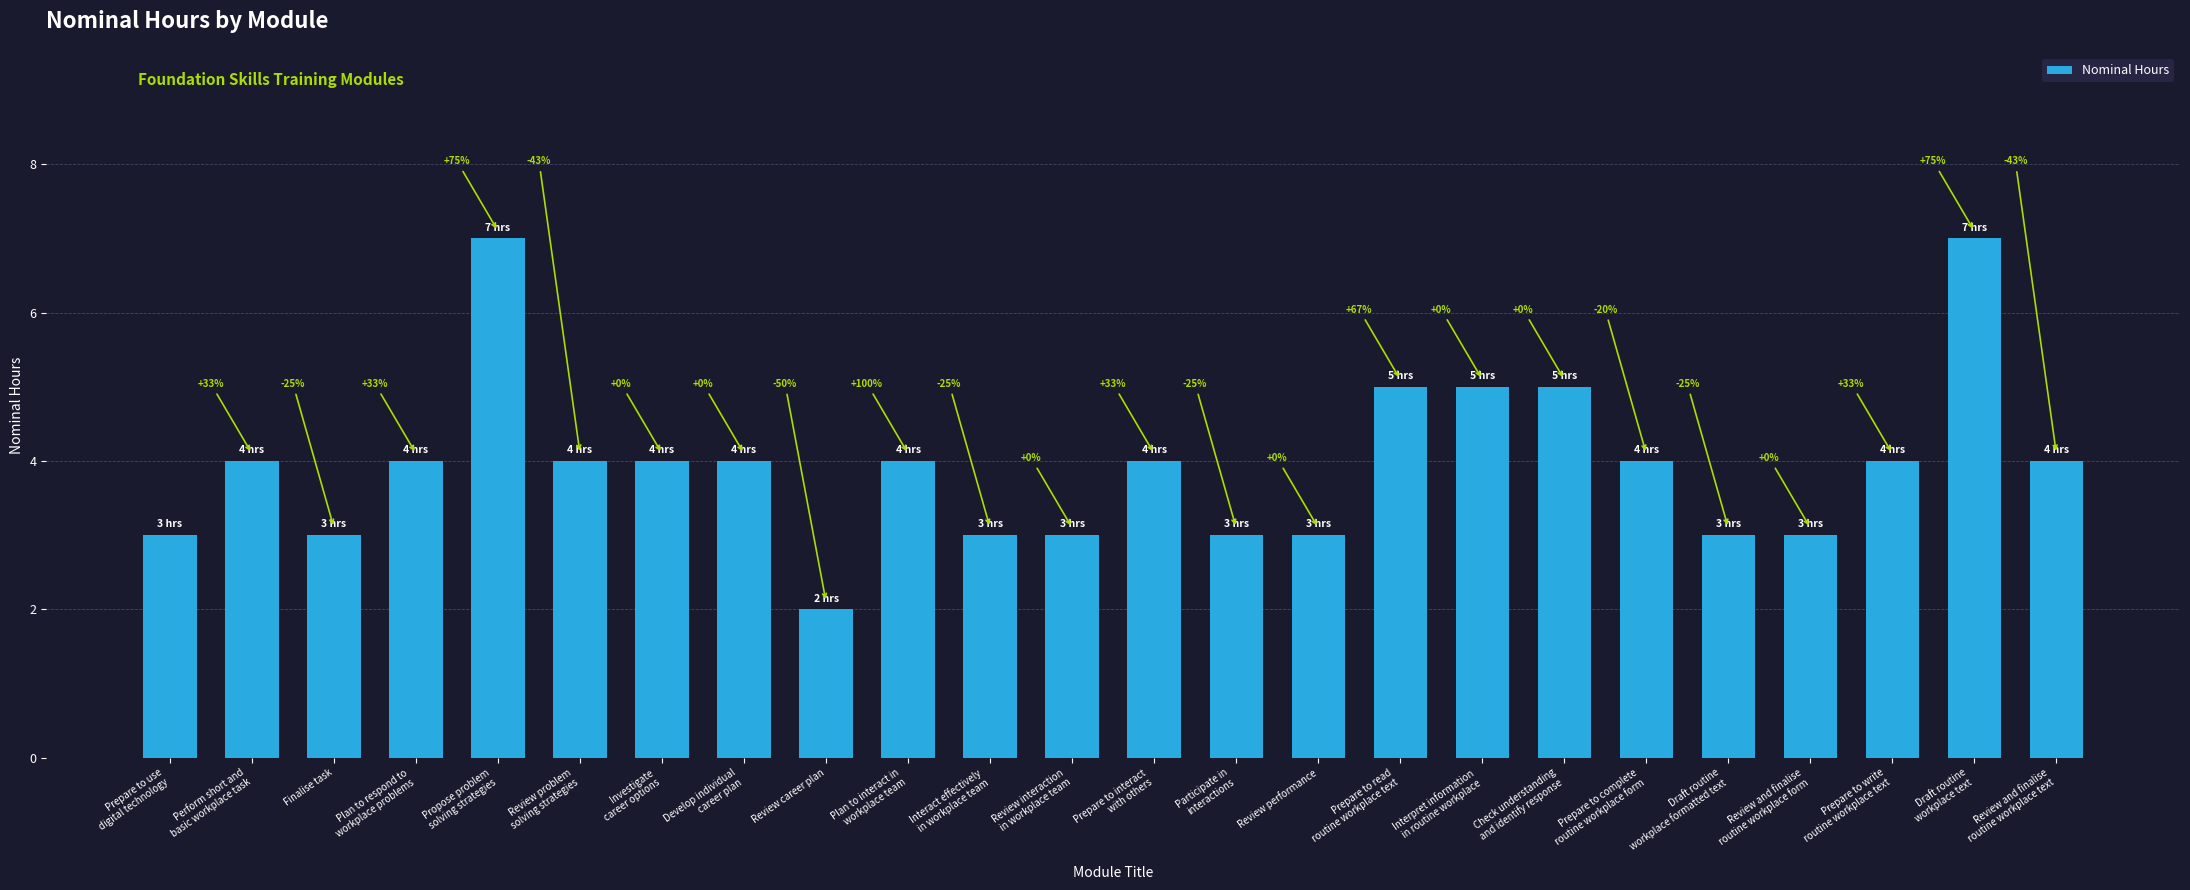

What is the smallest value displayed?

2